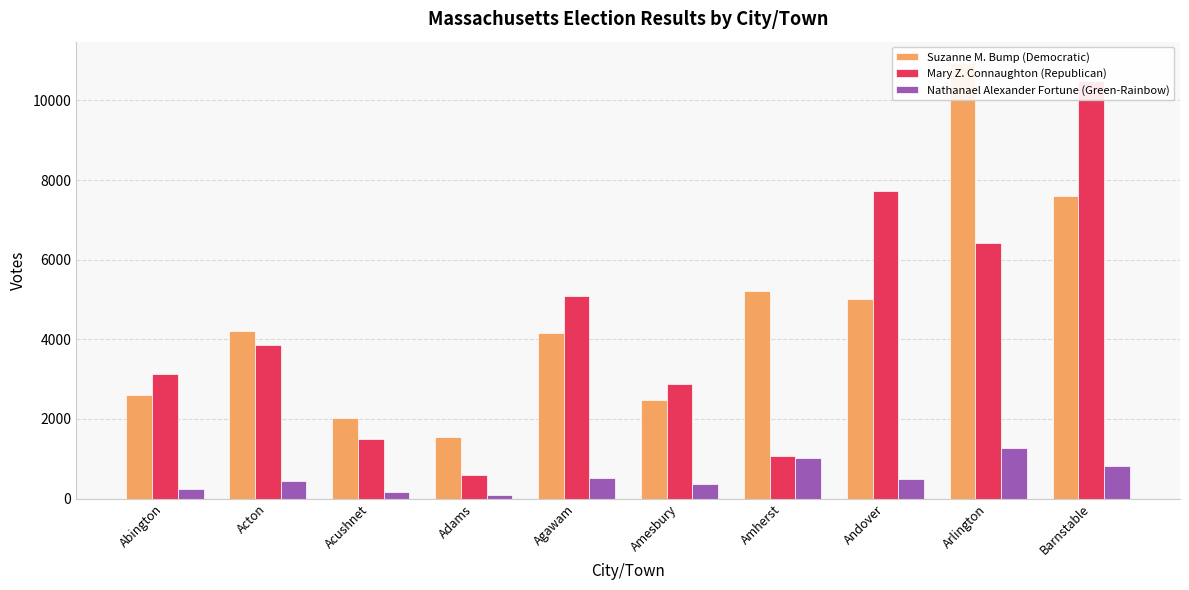

The Mary Z. Connaughton (Republican) series shows 9838 at Arlington. True or false?

False